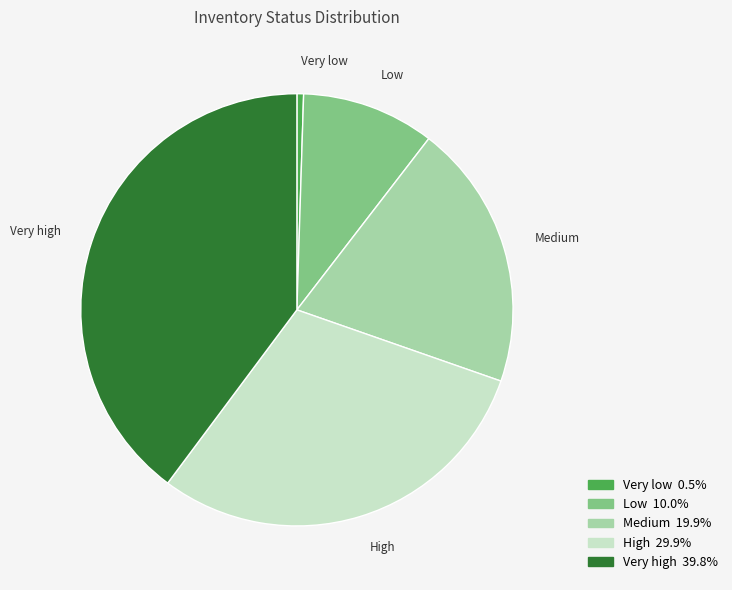

Is it true that Very high is 40% of the pie?

True